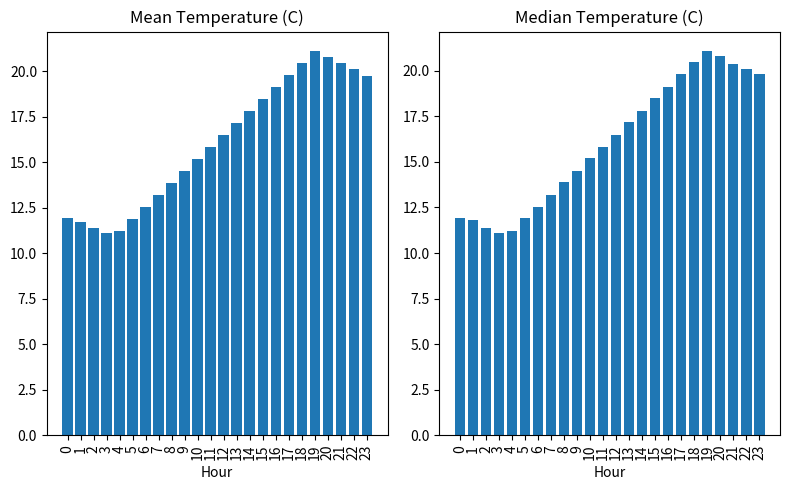

List the labels in order of Mean Temperature value, smallest first.

3, 4, 2, 1, 5, 0, 6, 7, 8, 9, 10, 11, 12, 13, 14, 15, 16, 23, 17, 22, 21, 18, 20, 19